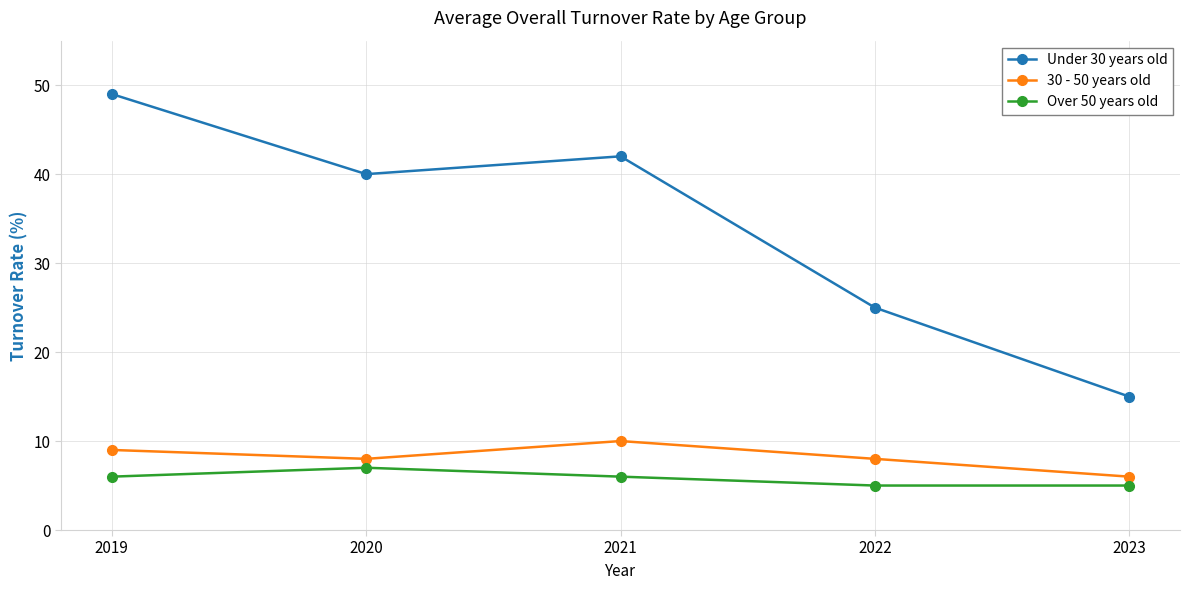

What are all the series names shown in the legend?

Under 30 years old, 30 - 50 years old, Over 50 years old